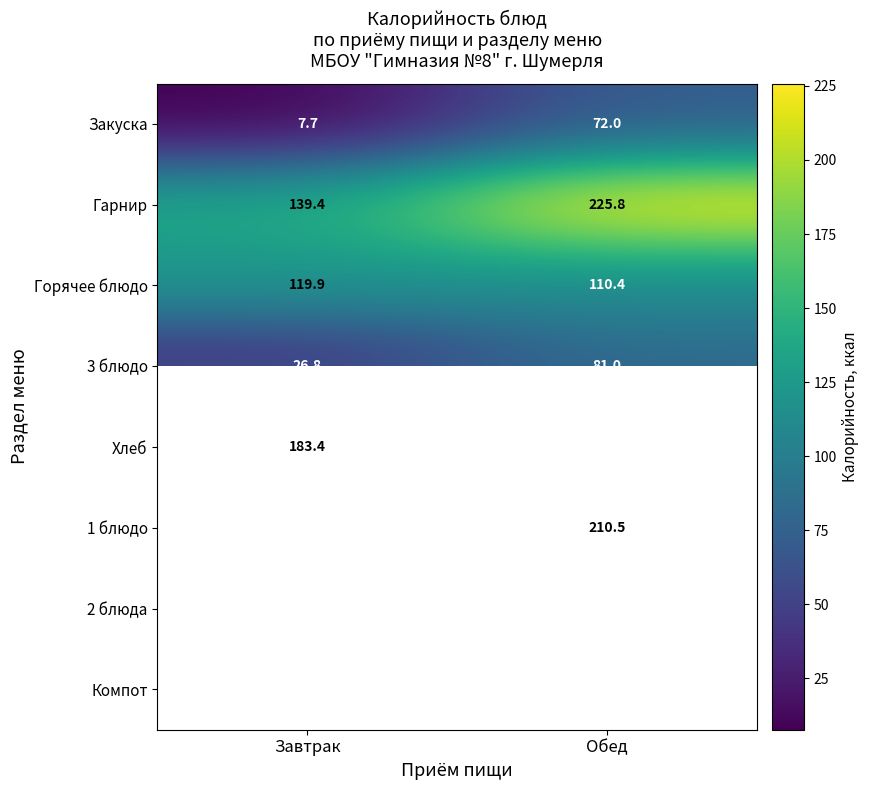

What is the average value of the 3 блюдо series?

53.9